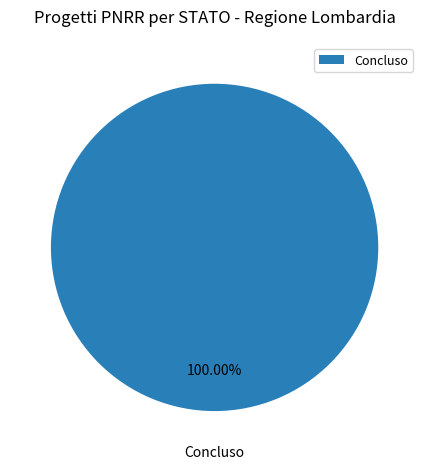

Is there a majority slice in this chart?

Yes